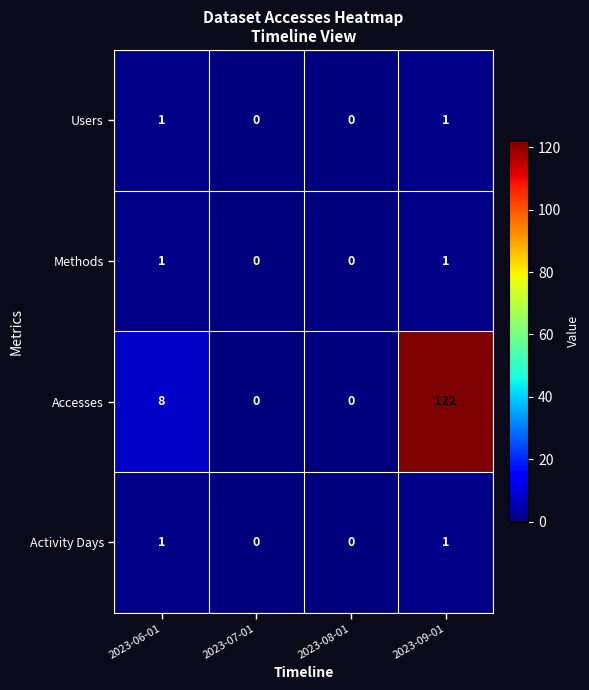

Between 2023-06-01 and 2023-09-01, which series saw the biggest shift?

Accesses